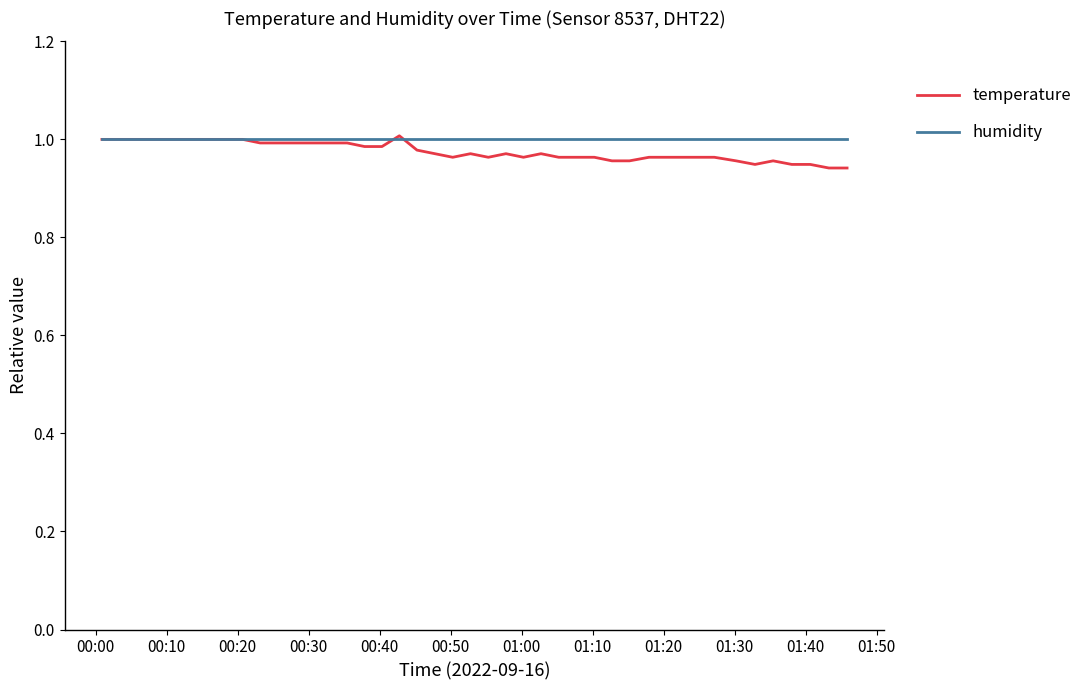

What is the difference between the maximum and minimum values in the temperature series?

0.1